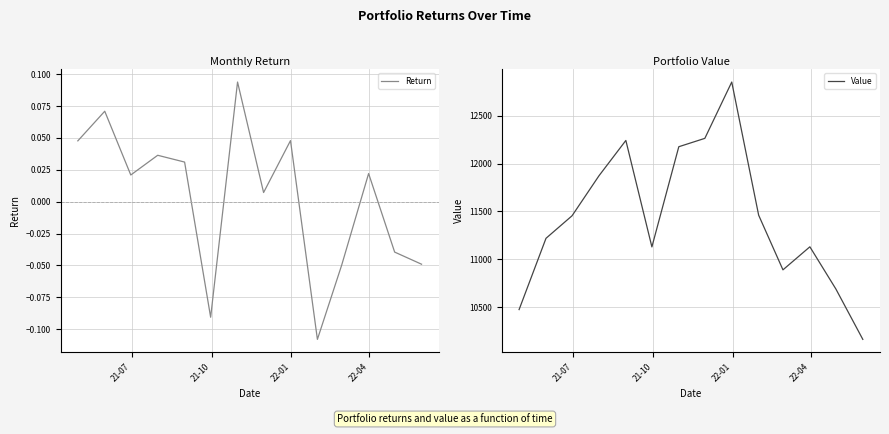

What is the lowest value of the Value series?

10166.4